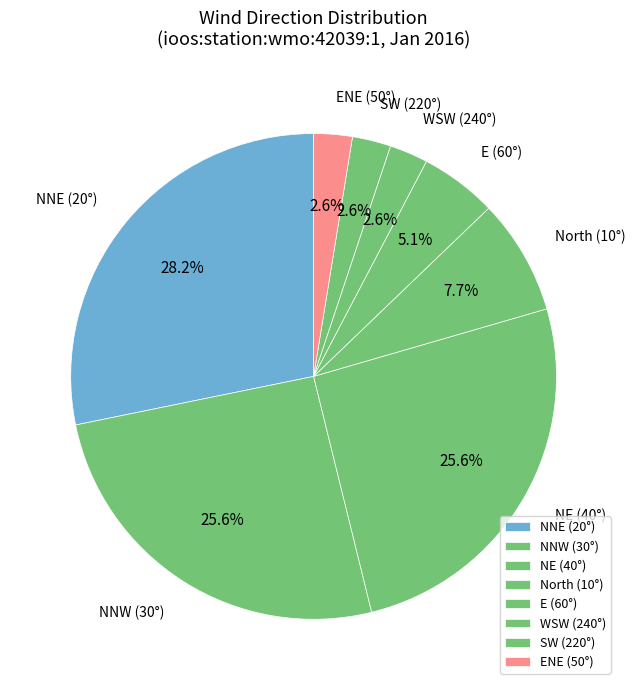

Which slice is the largest?

NNE (20°)